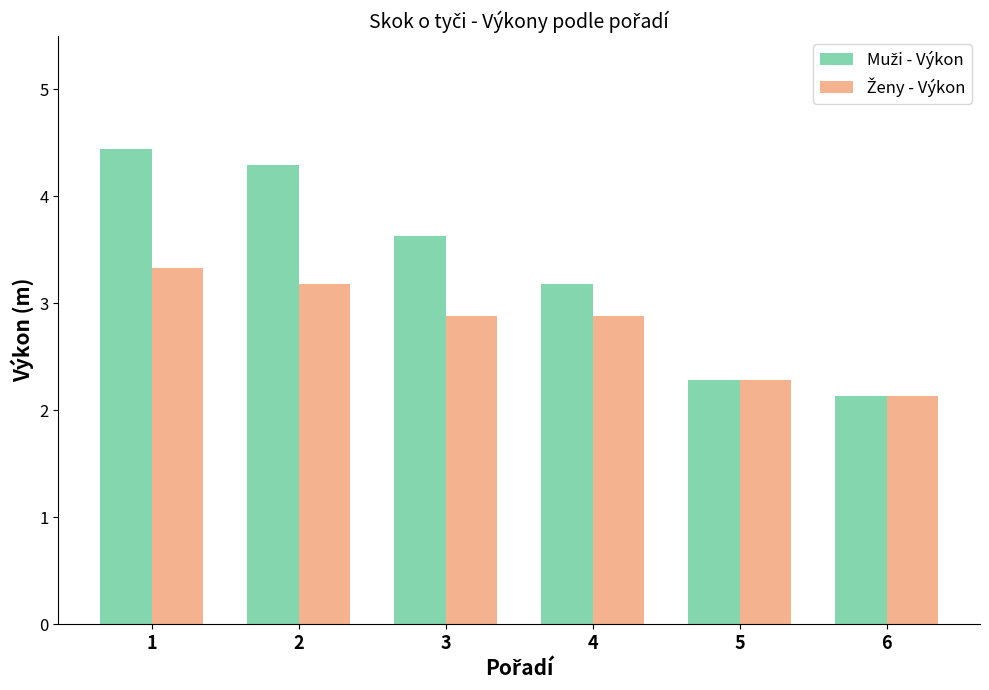

What is the total value across all series at 6?

4.3